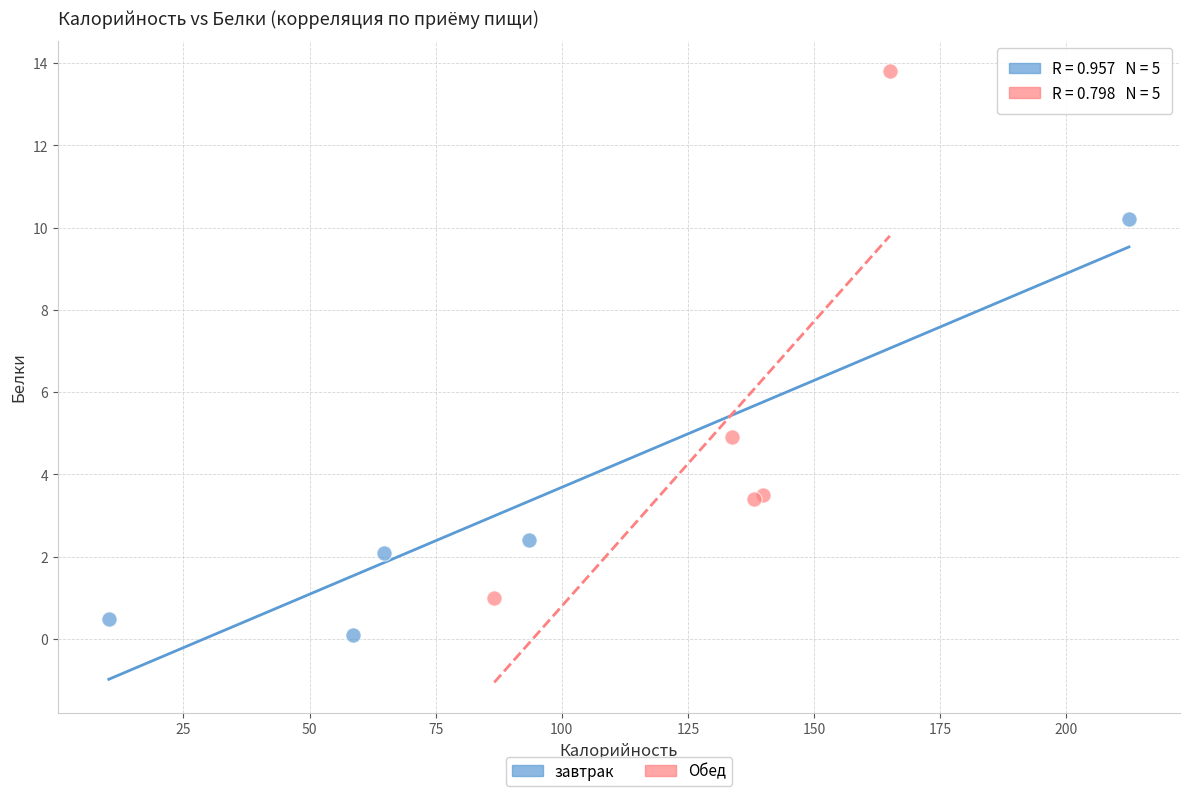

What are all the series names shown in the legend?

завтрак, Обед